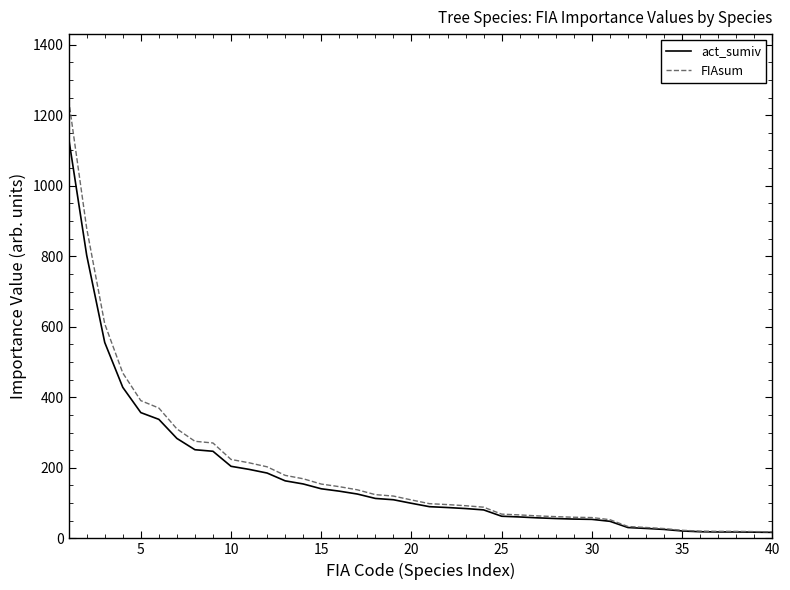

What are all the series names shown in the legend?

act_sumiv, FIAsum